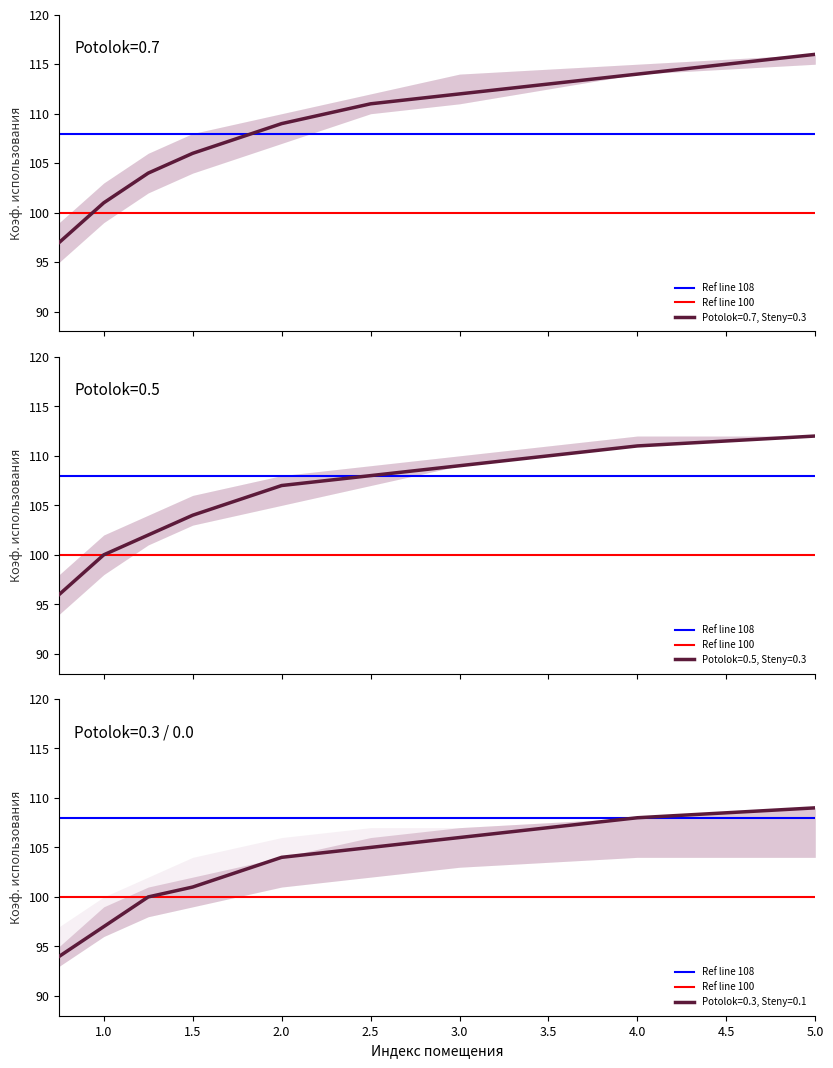

The Ref line 108 series shows 108 at 1.0. True or false?

True